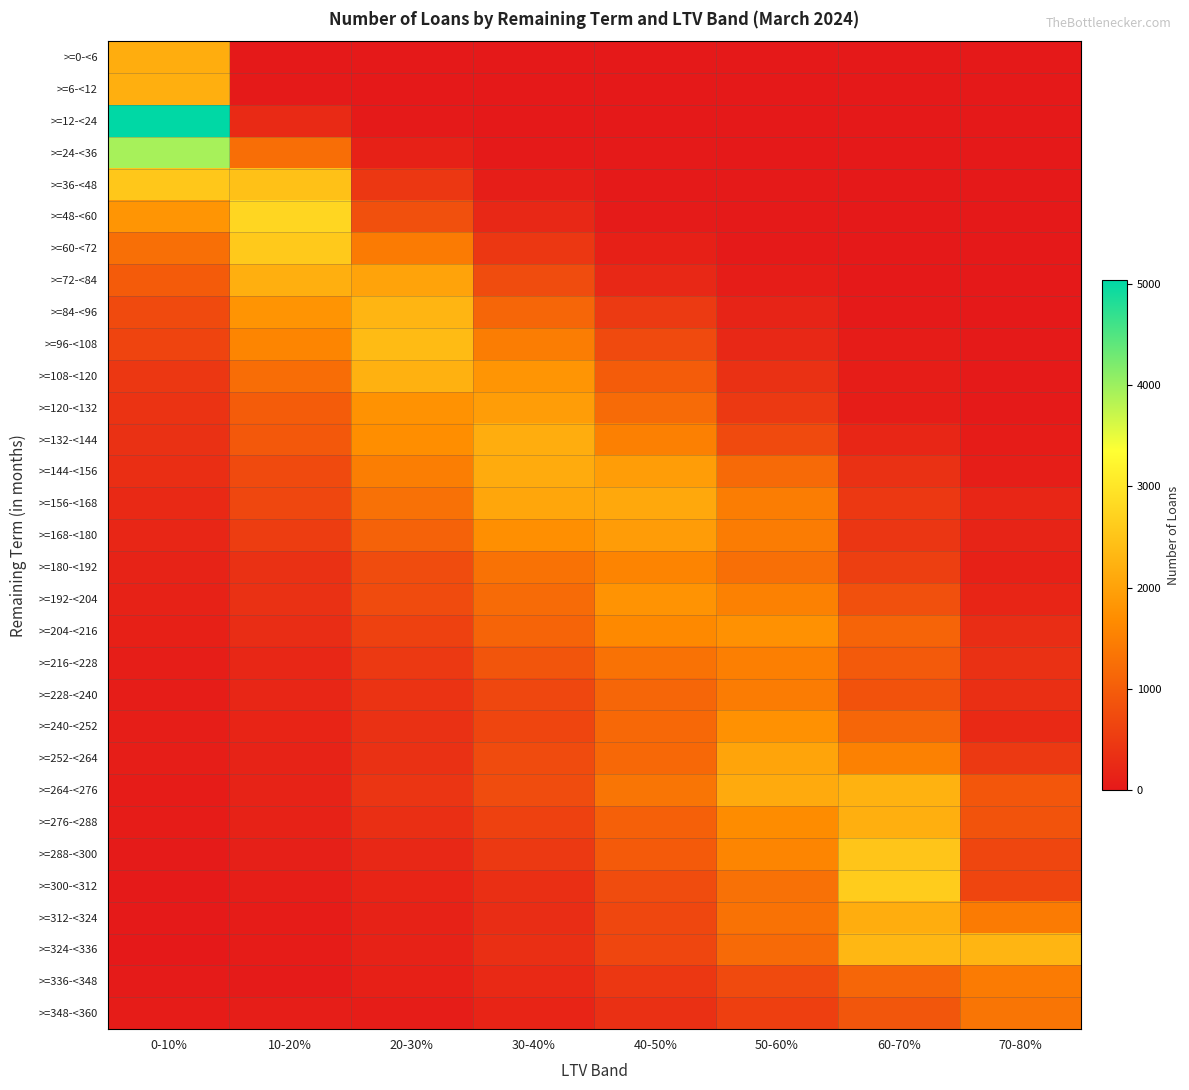

At 30-40%, list the series in order from smallest to largest.

>=0-<6, >=12-<24, >=6-<12, >=24-<36, >=36-<48, >=348-<360, >=48-<60, >=336-<348, >=312-<324, >=300-<312, >=324-<336, >=60-<72, >=288-<300, >=276-<288, >=240-<252, >=228-<240, >=252-<264, >=264-<276, >=72-<84, >=216-<228, >=204-<216, >=84-<96, >=192-<204, >=180-<192, >=96-<108, >=168-<180, >=108-<120, >=120-<132, >=156-<168, >=144-<156, >=132-<144